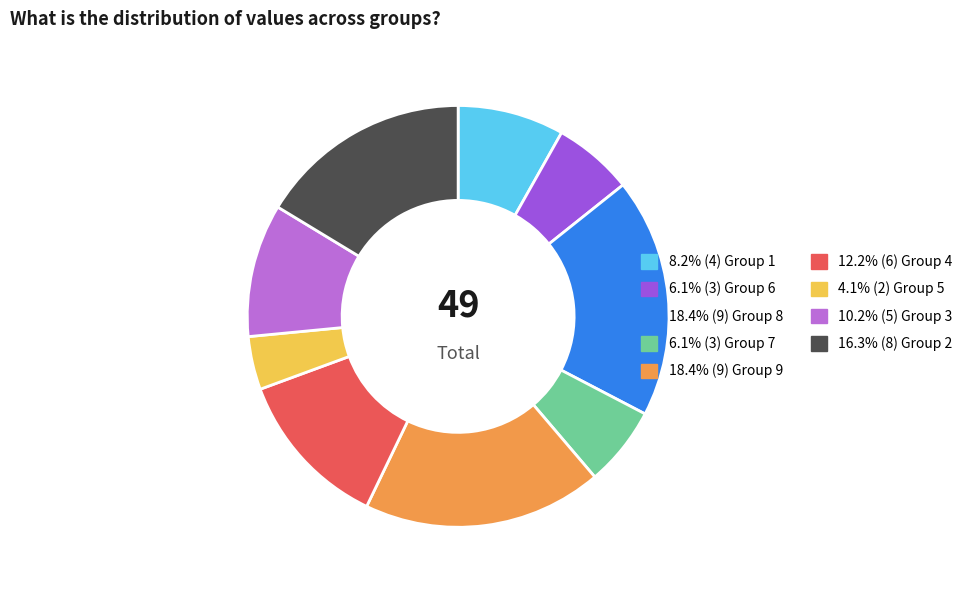

Does 6.1% (3) Group 6 account for over 50% of the chart?

No